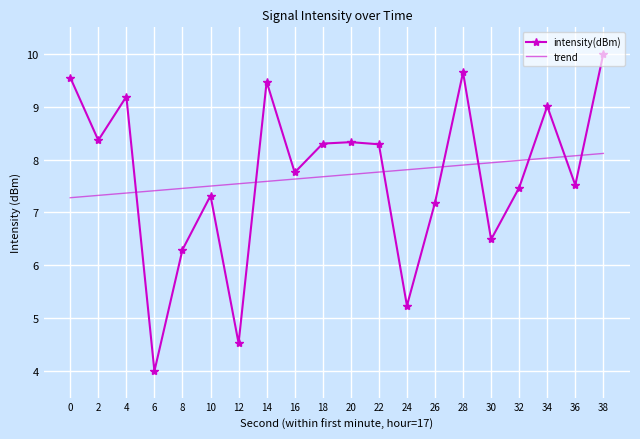

True or false: trend and intensity(dBm) intersect in this chart.

True